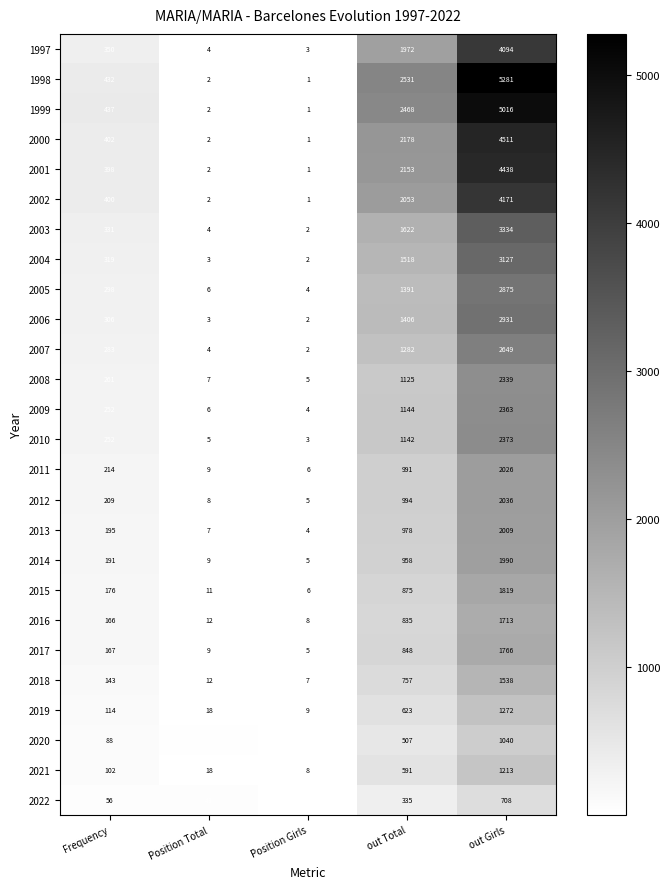

What is the total value across all series at out Total?

33277